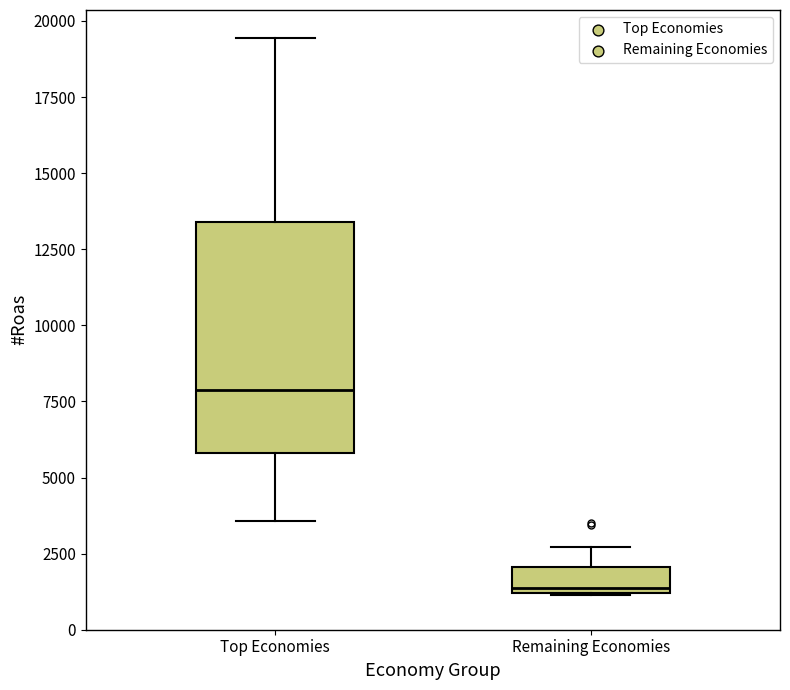

Where is the lower edge of the box for Top Economies on the y-axis? The values are not printed on the chart, so give them approximately, as read against the axis.

6000